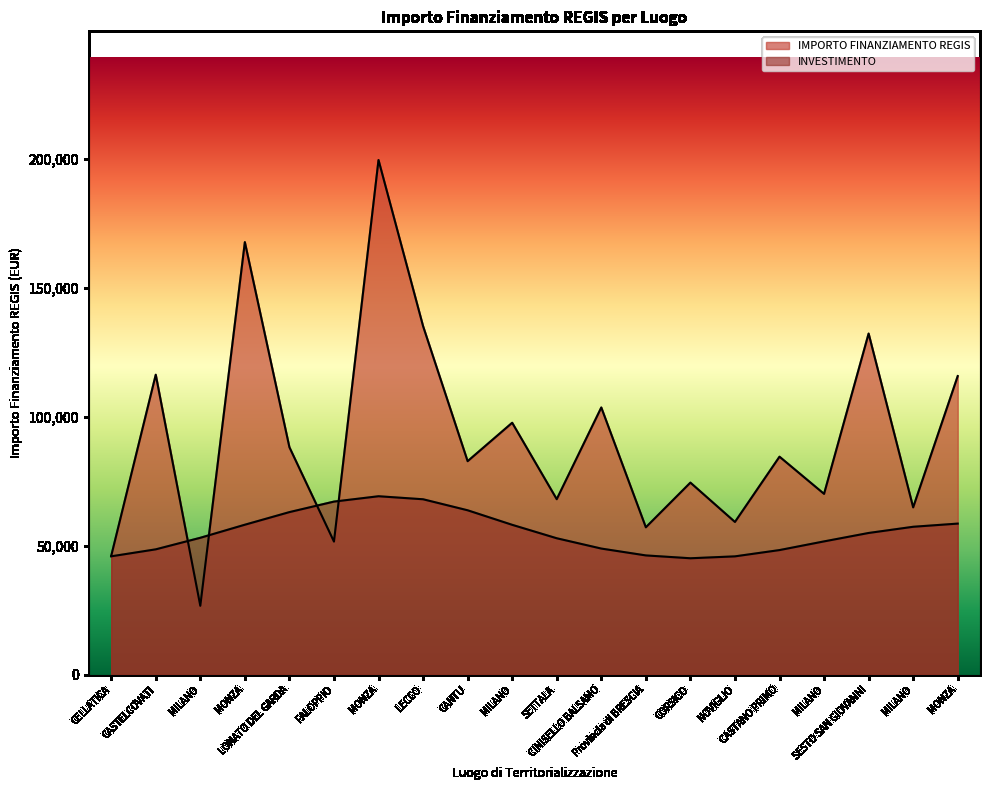

List the labels in order of value, smallest first.

MILANO, CELLATICA, FALOPPIO, Provincia di BRESCIA, NOVIGLIO, MILANO, SETTALA, MILANO, CORSICO, CANTU, CASTANO PRIMO, LONATO DEL GARDA, MILANO, CINISELLO BALSAMO, MONZA, CASTELCOVATI, SESTO SAN GIOVANNI, LECCO, MONZA, MONZA